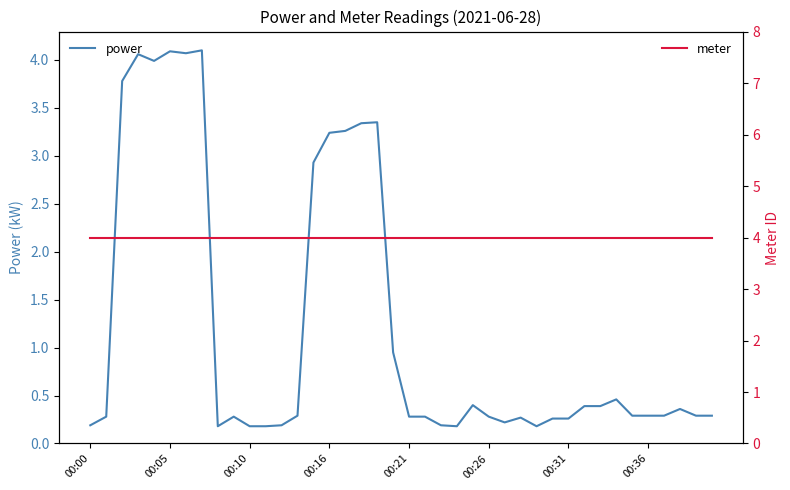

How many intersections are there between power and meter?

4